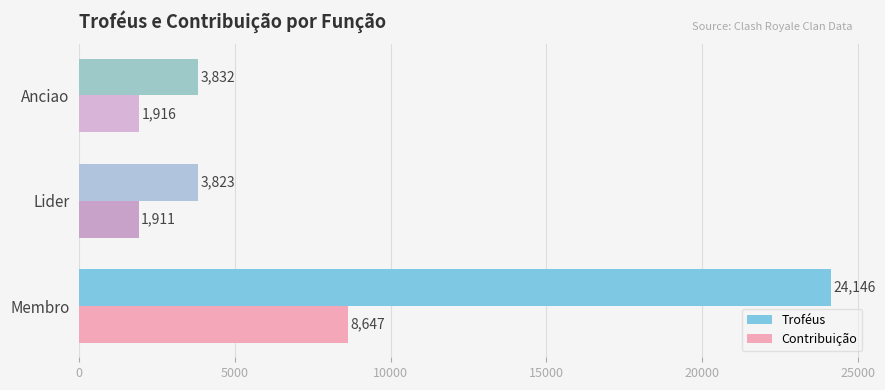

At how many categories does at least one series exceed 2849?

3